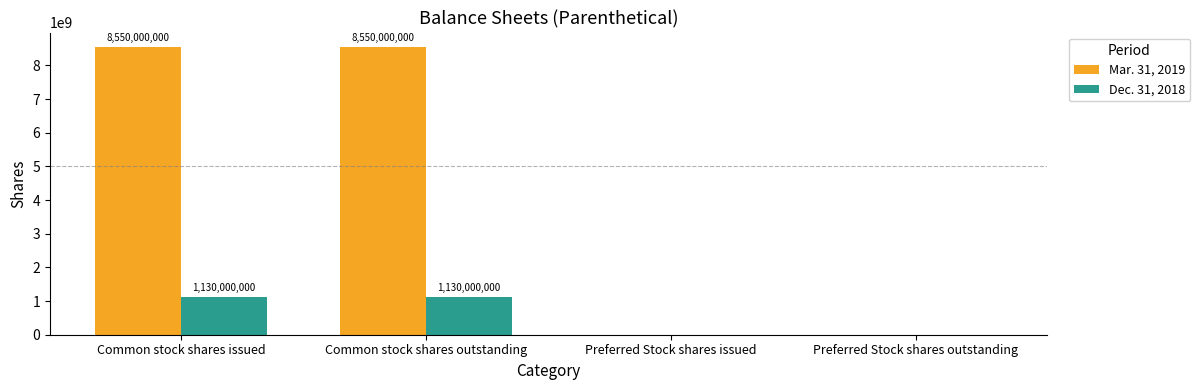

How many Mar. 31, 2019 values are between 0 and 8550000000?

4